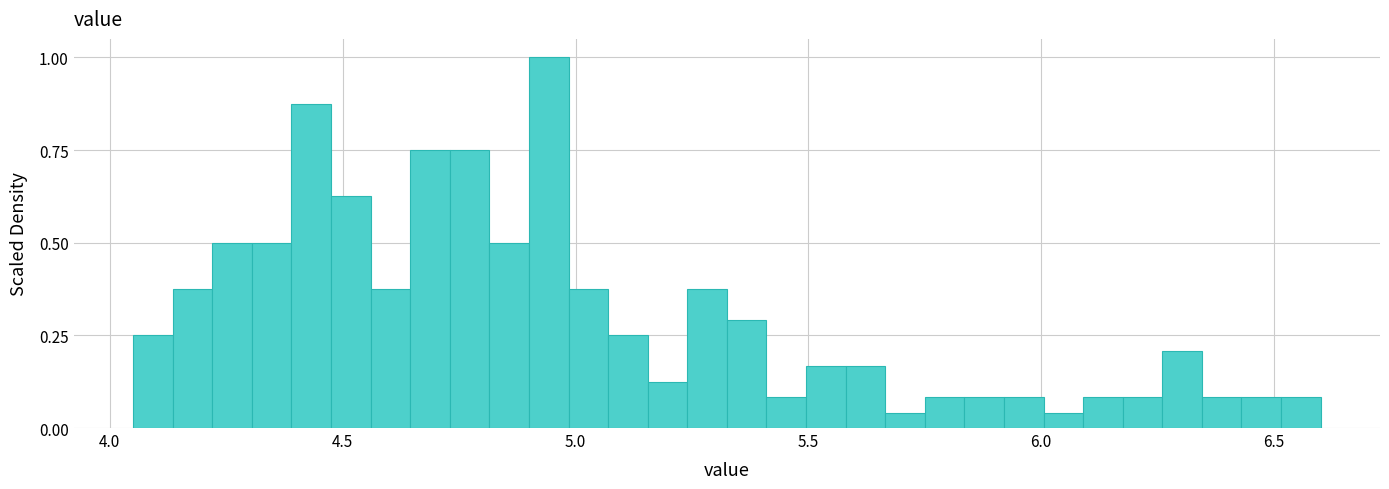

Read against the x-axis, roughly where is the centre of the tallest bar?

4.95